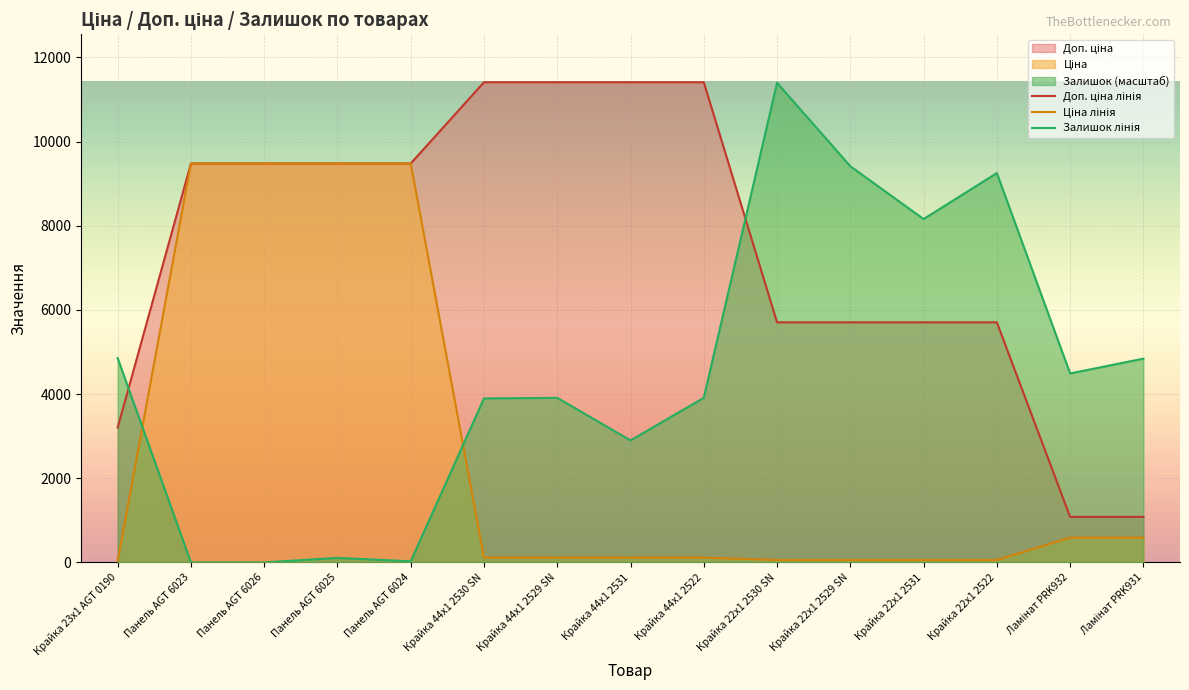

How many lines are shown in the chart?

3